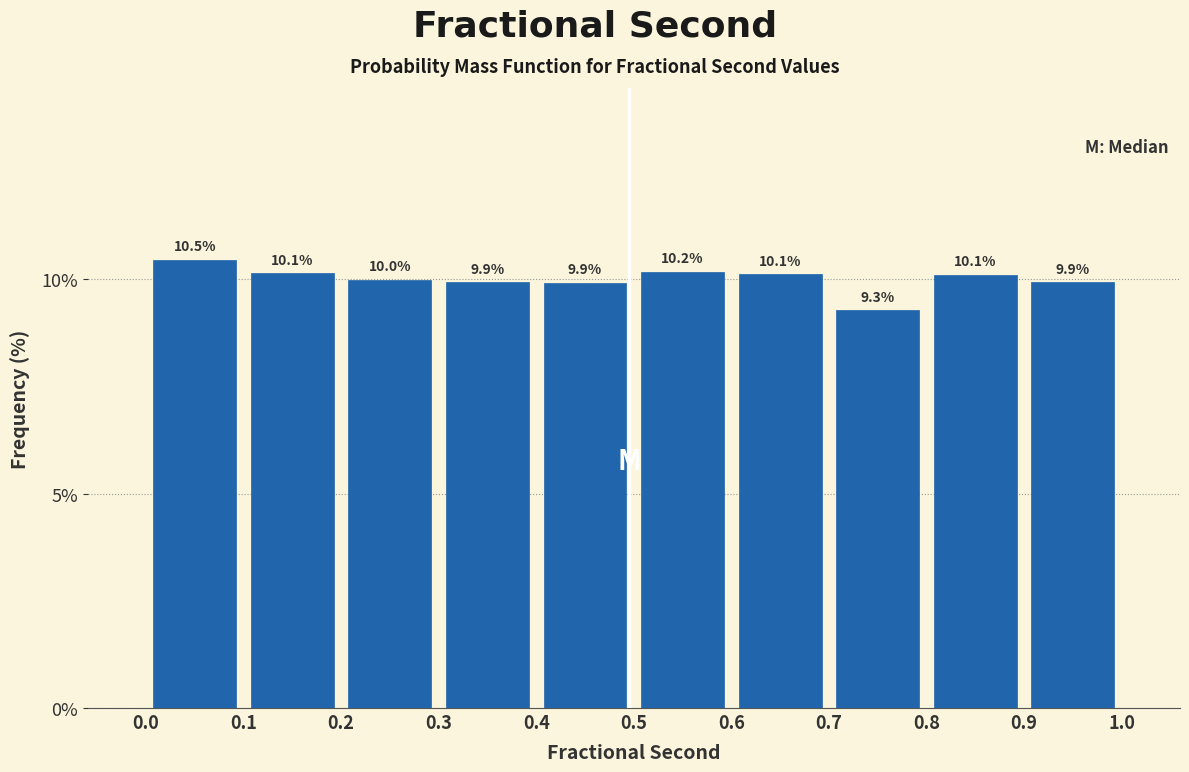

Which range on the x-axis has the tallest bar?

0.0 to 0.1